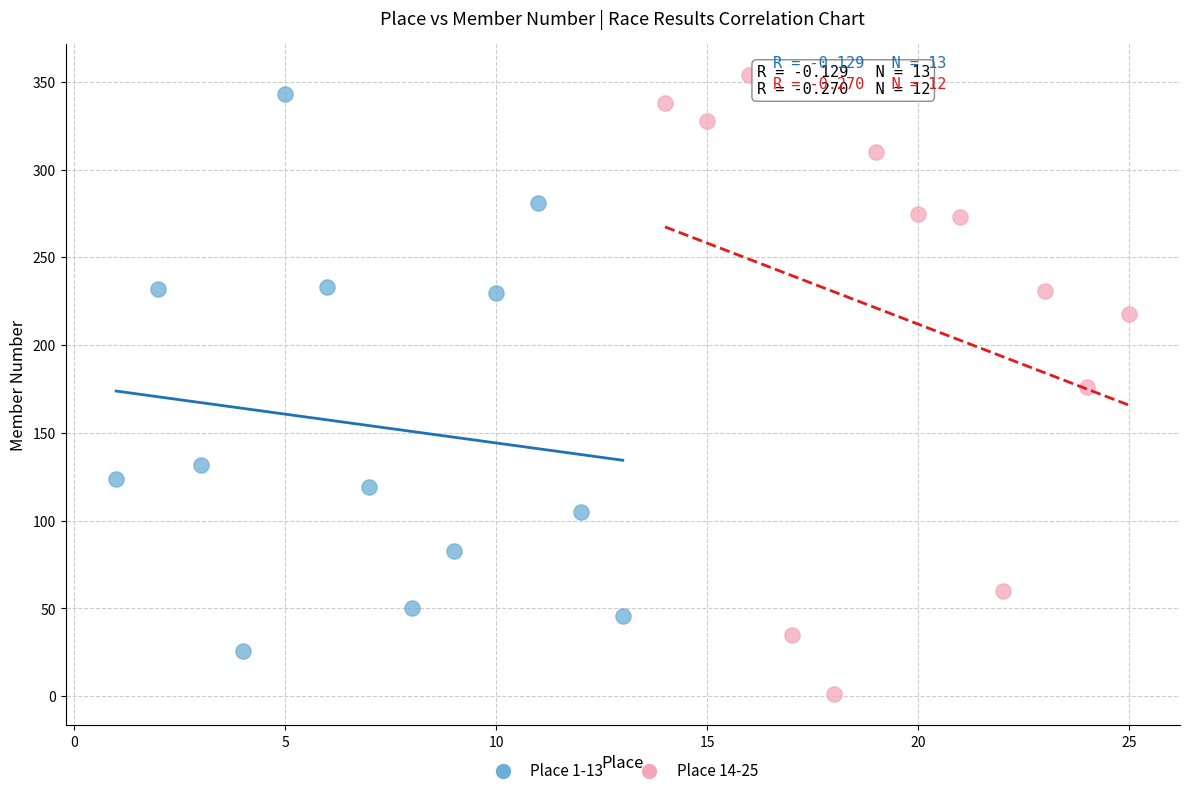

Which series reaches the minimum Y coordinate?

Place 14-25